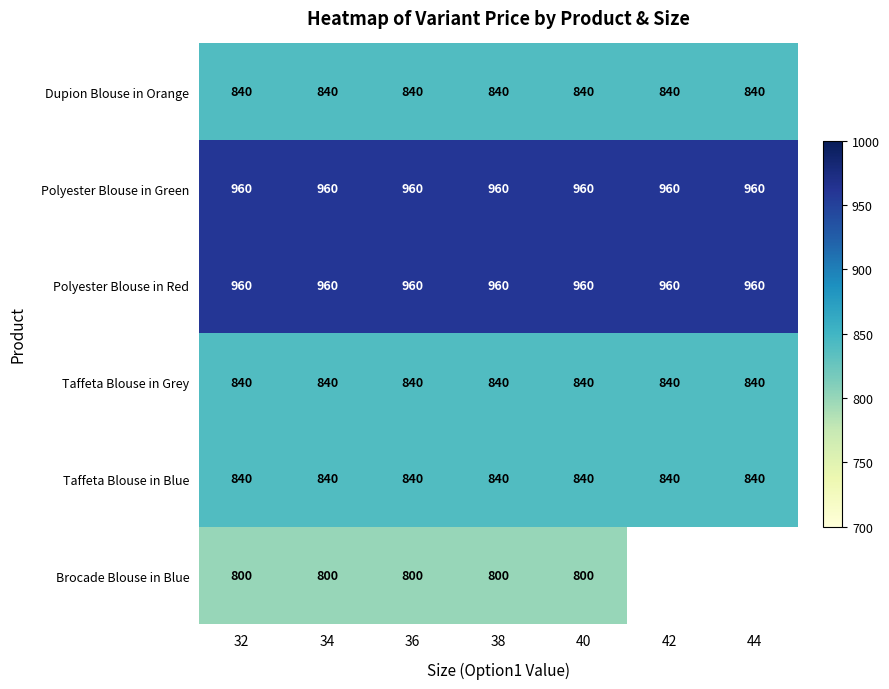

What is the average value of the Polyester Blouse in Red series?

960